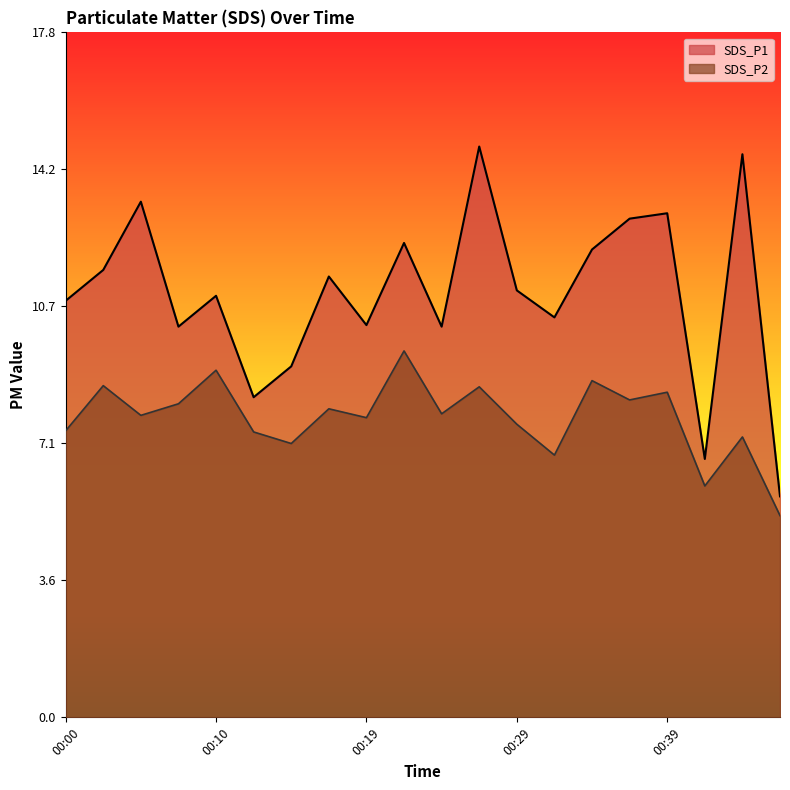

What is the difference between the second highest and second lowest values in the SDS_P2 series?

3.0